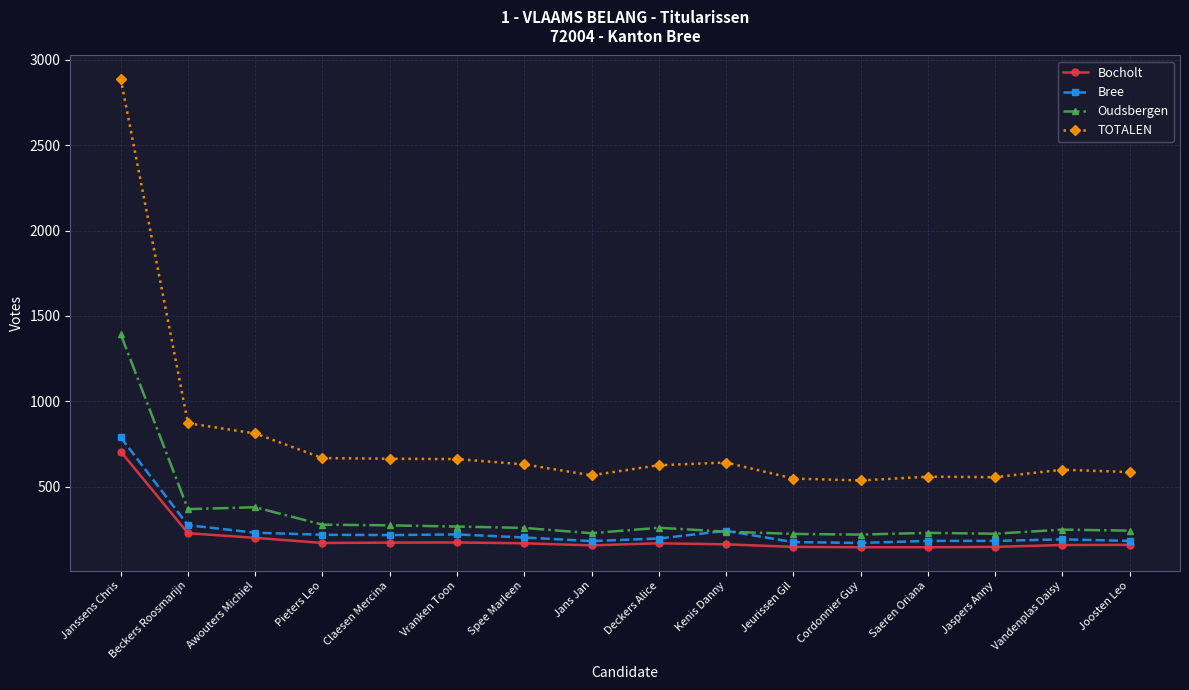

True or false: Oudsbergen has a value of 369 at Beckers Roosmarijn.

True